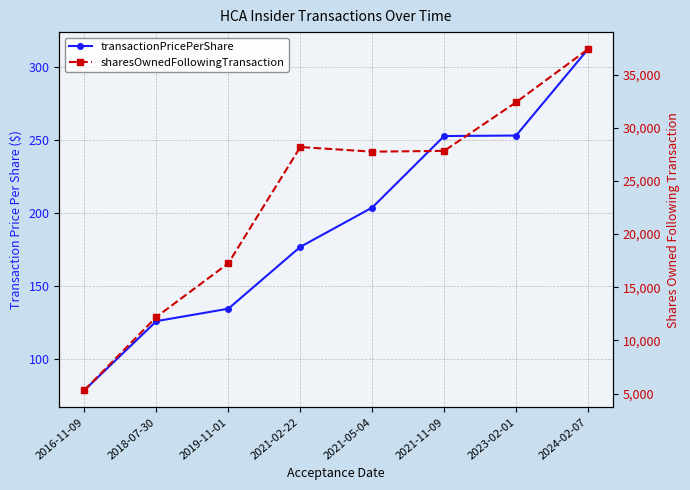

What is the difference between the transactionPricePerShare values at 2021-11-09 and 2024-02-07?

59.5